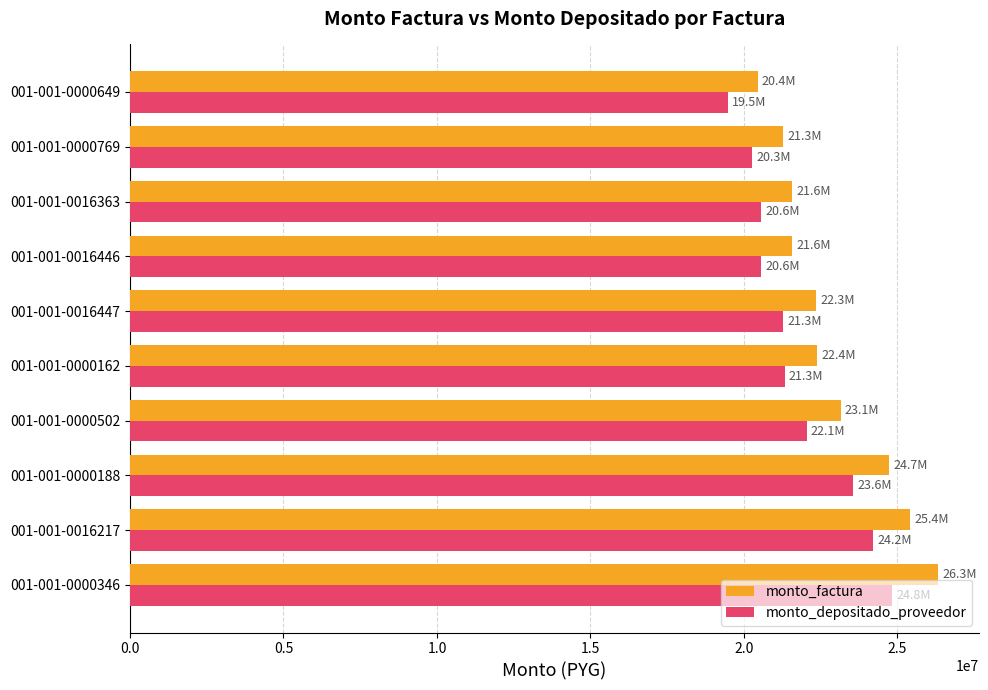

The value of monto_factura at 001-001-0000769 is 21280000. True or false?

True